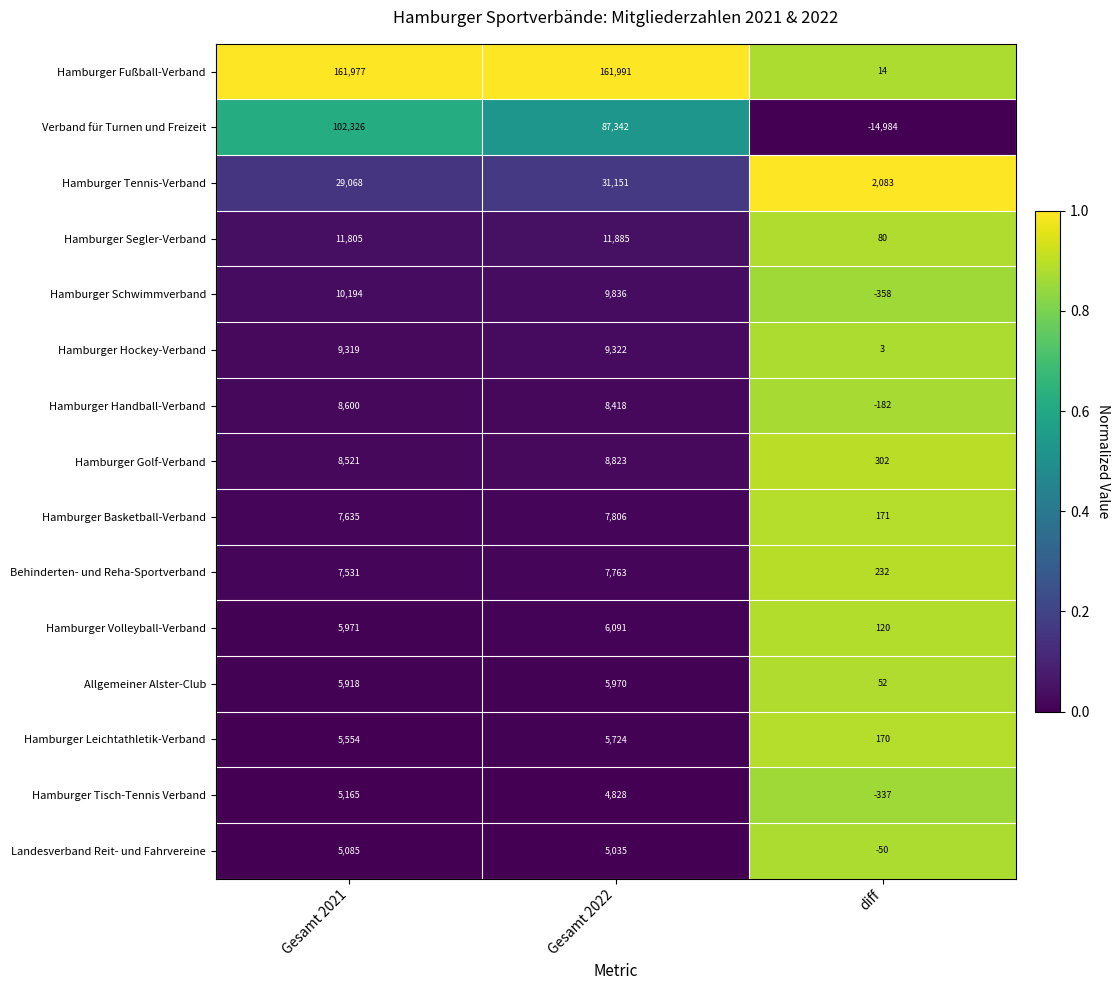

Is it true that Hamburger Handball-Verband equals -87 at diff?

False